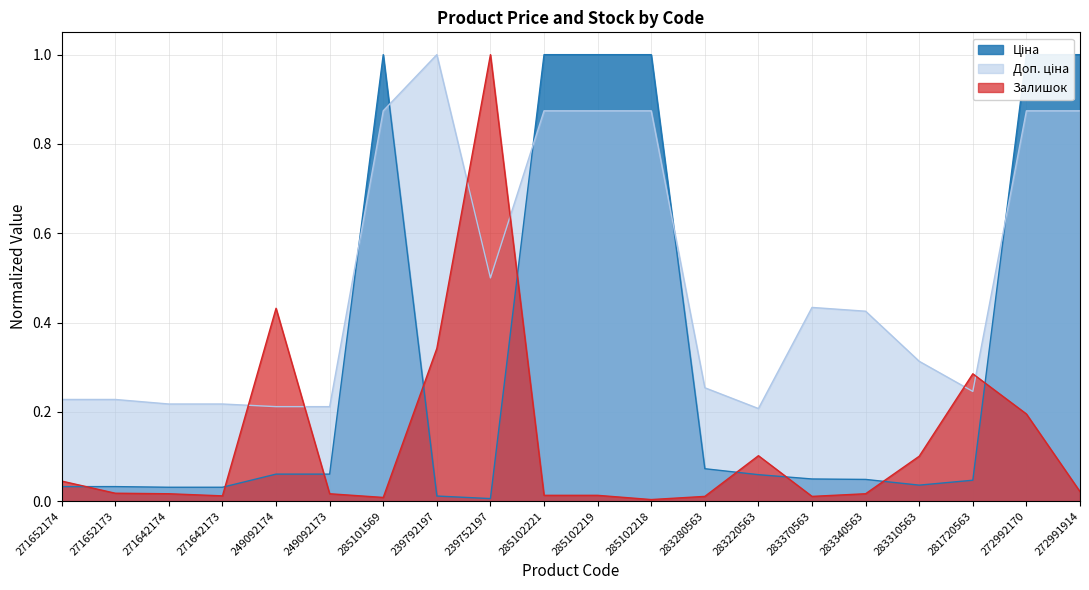

What is the maximum value for Доп. ціна?

1.0